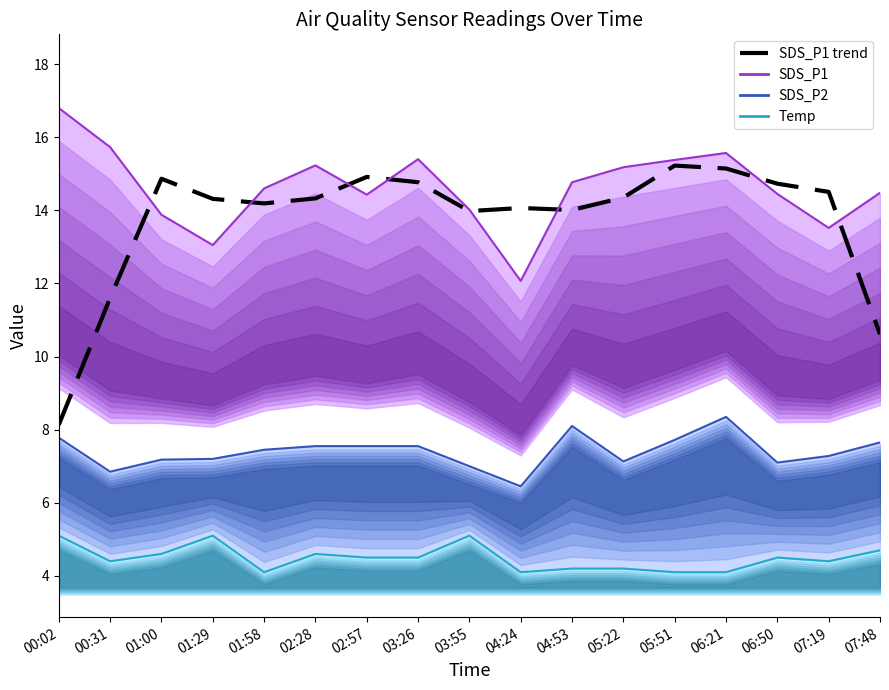

Which series has the largest total across all categories?

SDS_P1